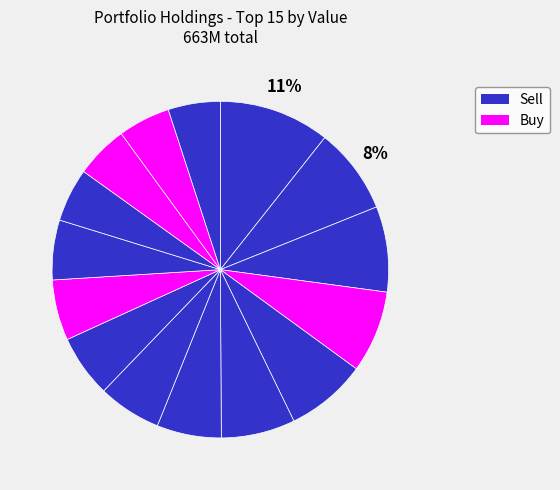

Count the number of slices in the pie.

15